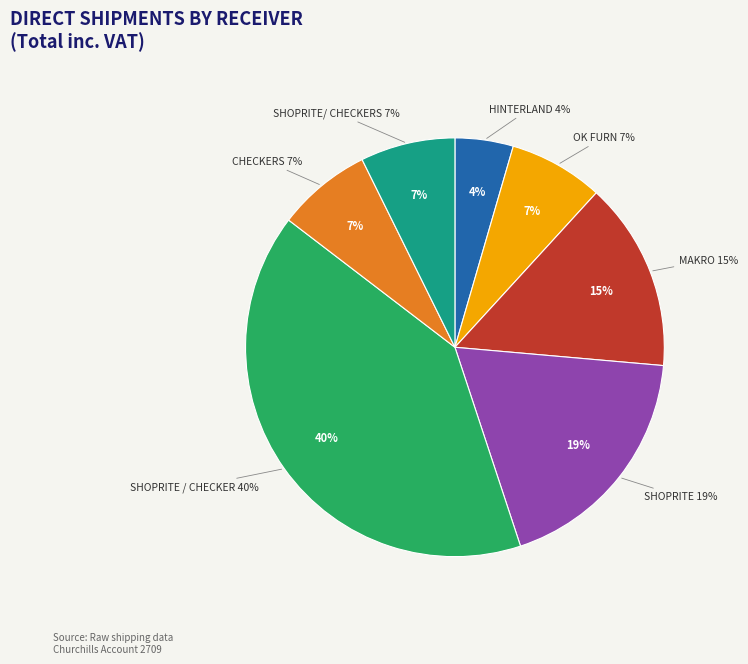

Rank the categories by value from lowest to highest.

HINTERLAND, OK FURN, CHECKERS, SHOPRITE/ CHECKERS, MAKRO, SHOPRITE, SHOPRITE / CHECKER